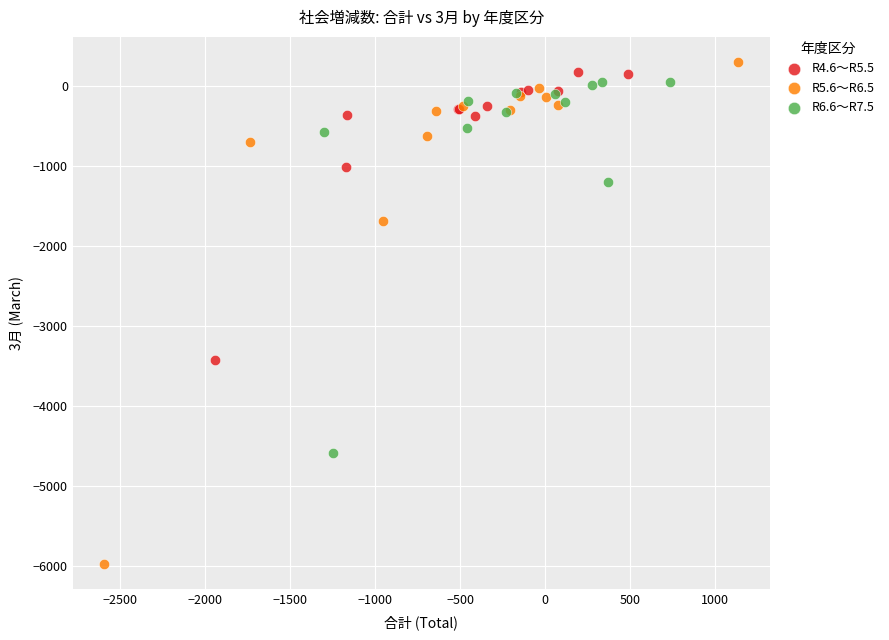

Which series has the widest spread of Y values?

R5.6～R6.5